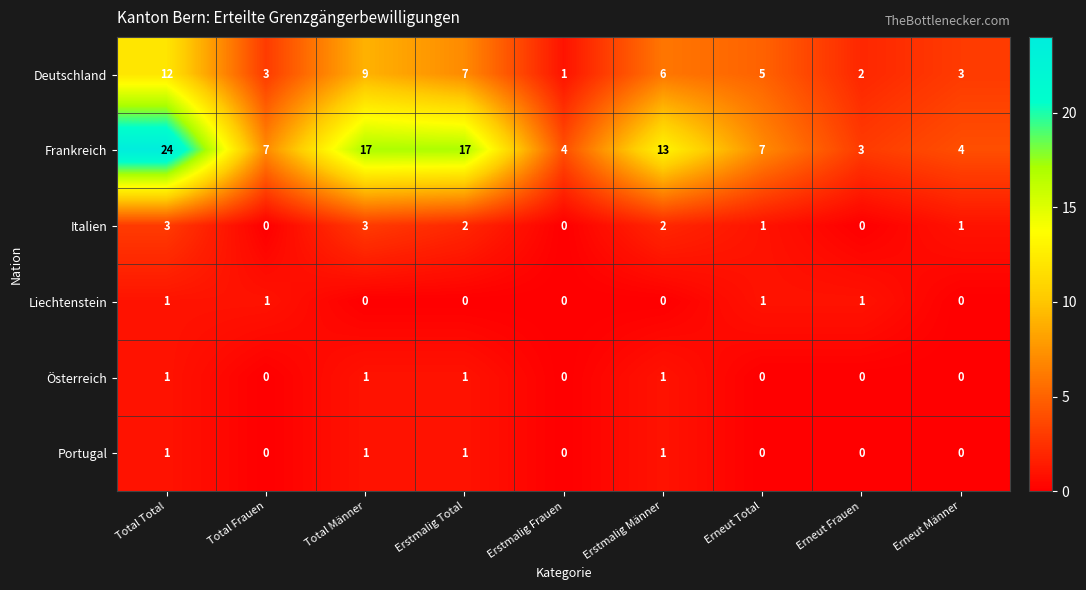

The Liechtenstein series shows 0 at Erneut Total. True or false?

False